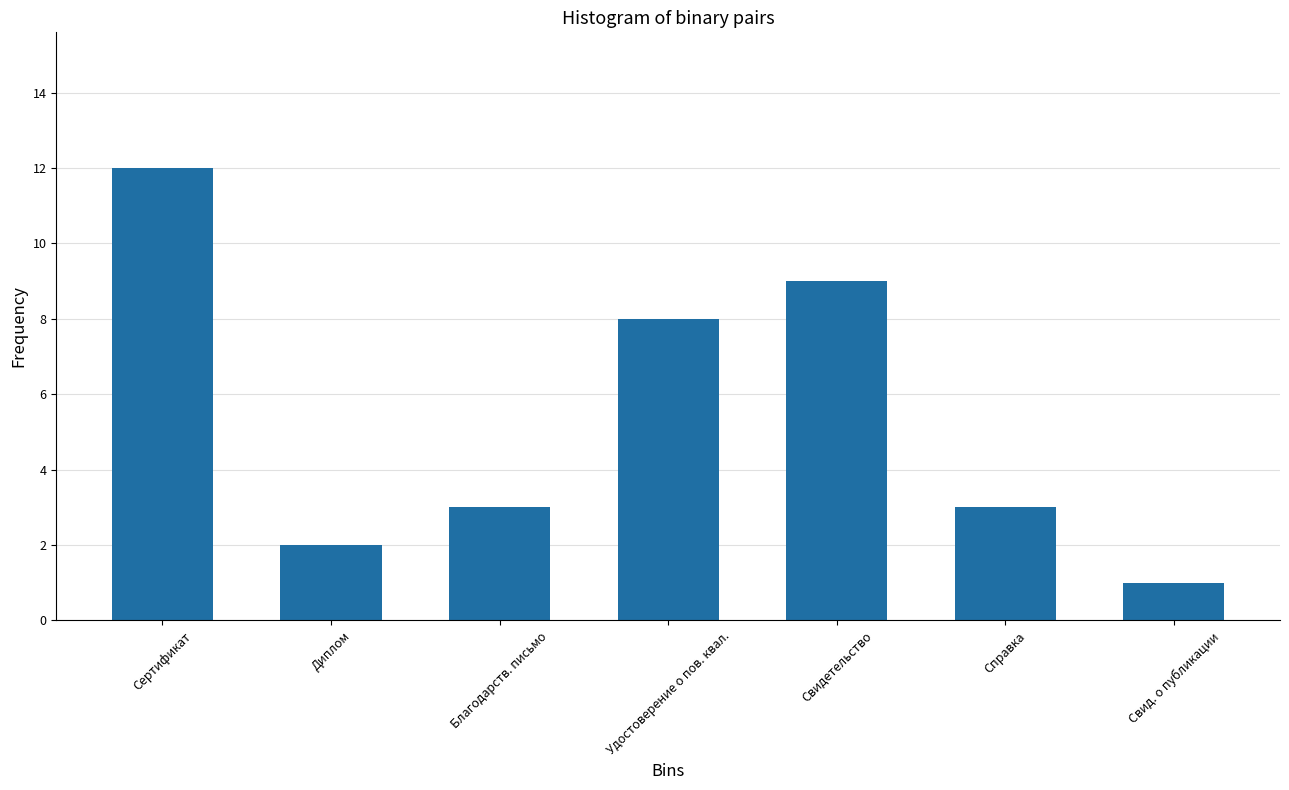

Reading left to right, extract all data points from this chart.

Сертификат=12	Диплом=2	Благодарств. письмо=3	Удостоверение о пов. квал.=8	Свидетельство=9	Справка=3	Свид. о публикации=1